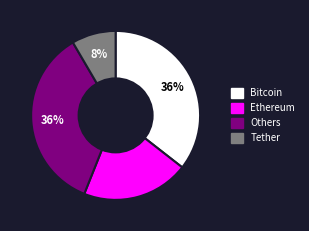

Is there a majority slice in this chart?

No